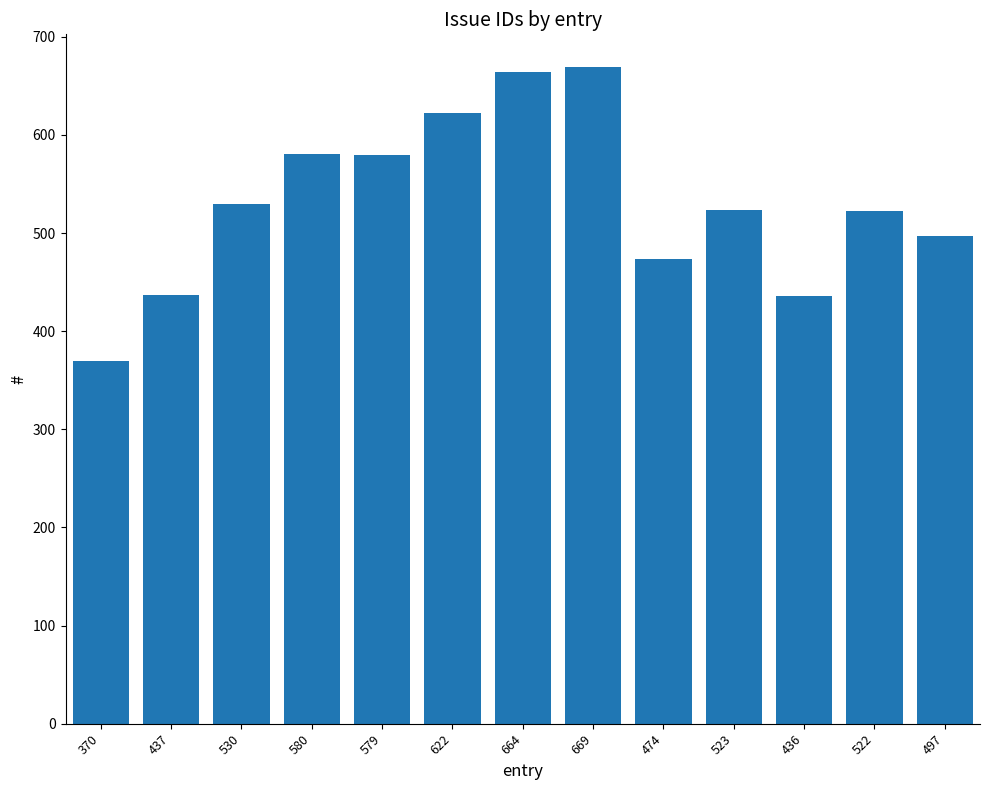

How many bars are there in total?

13